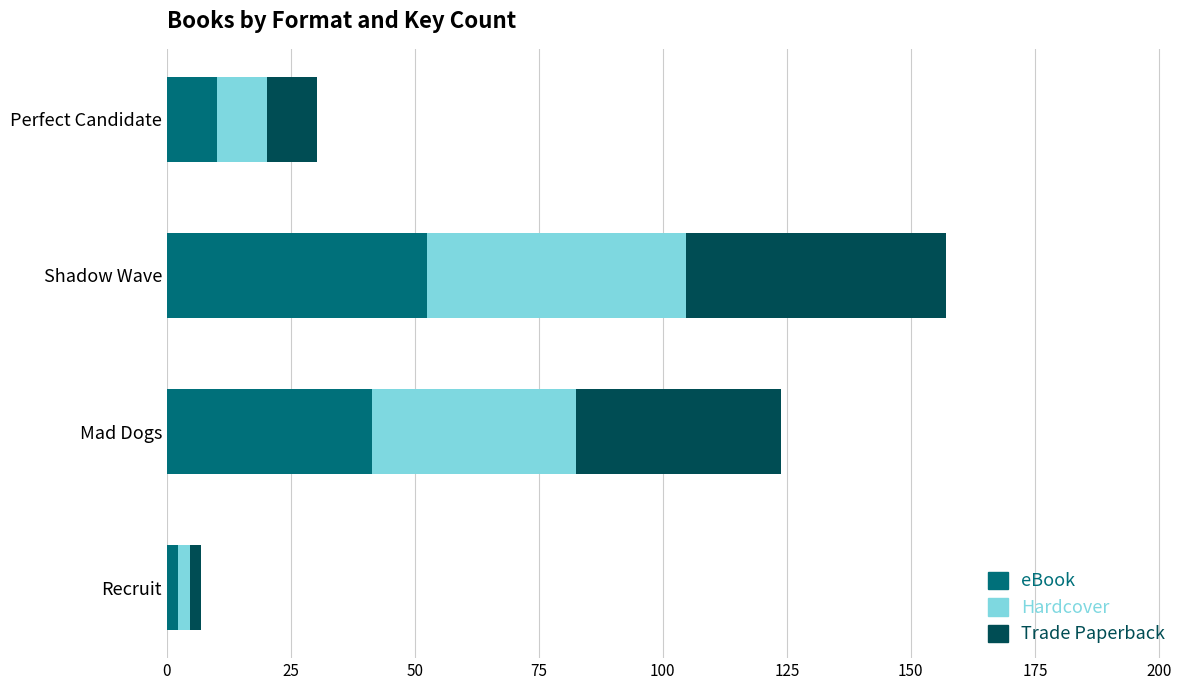

What is the difference between the maximum and minimum values in the eBook series?

50.1